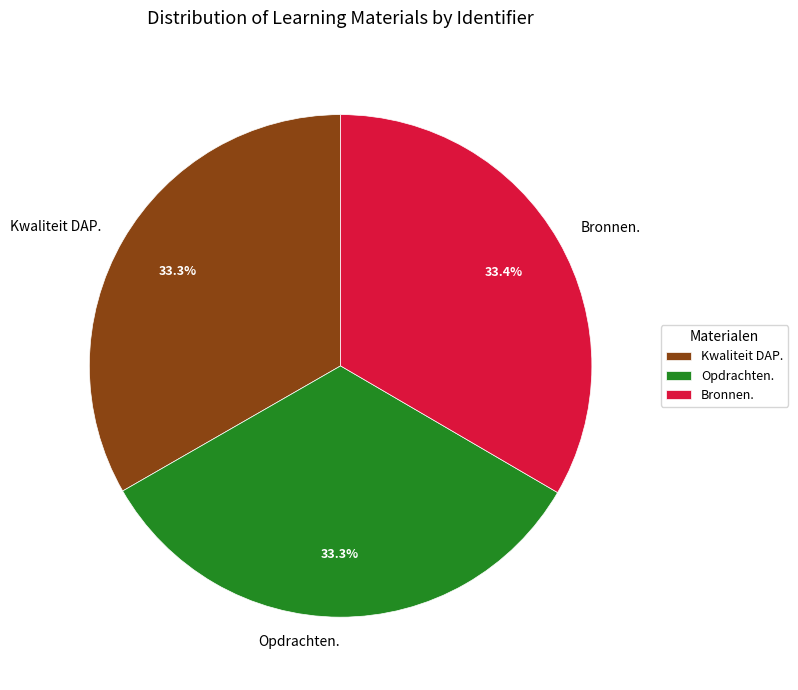

How many segments does this pie chart have?

3